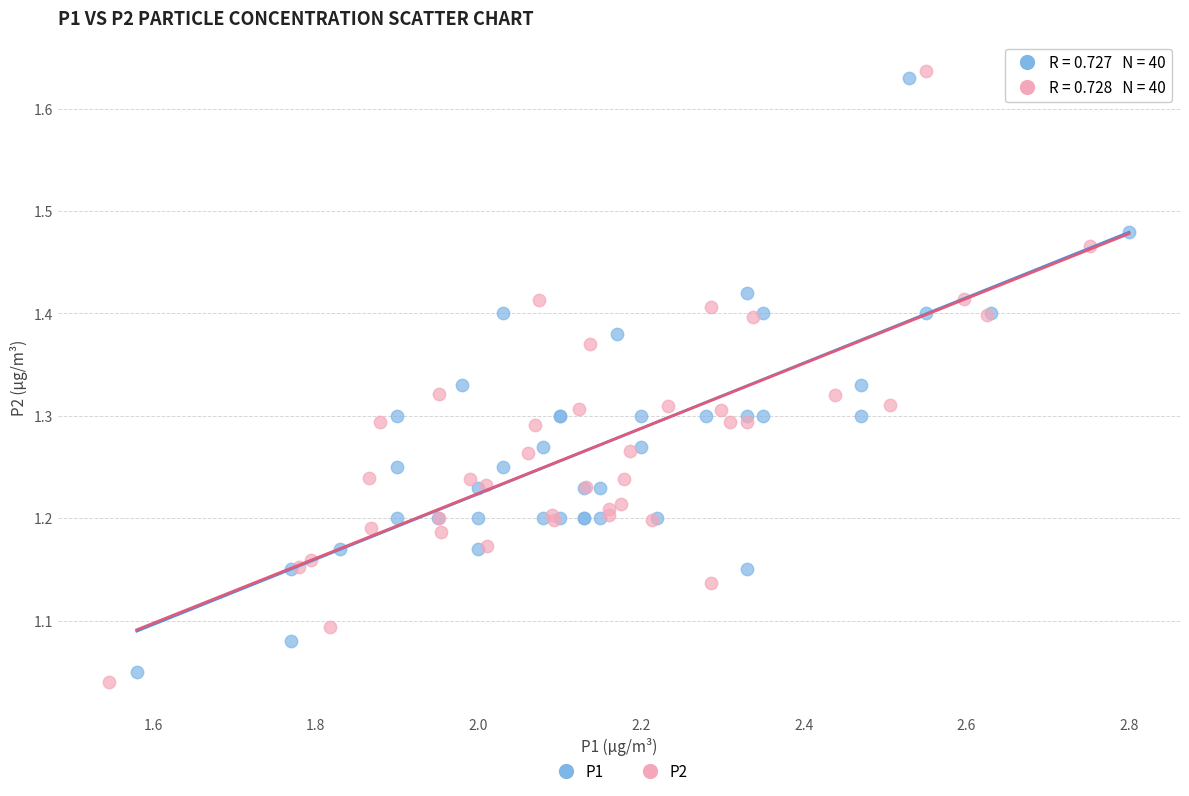

What are all the series names shown in the legend?

P1, P2